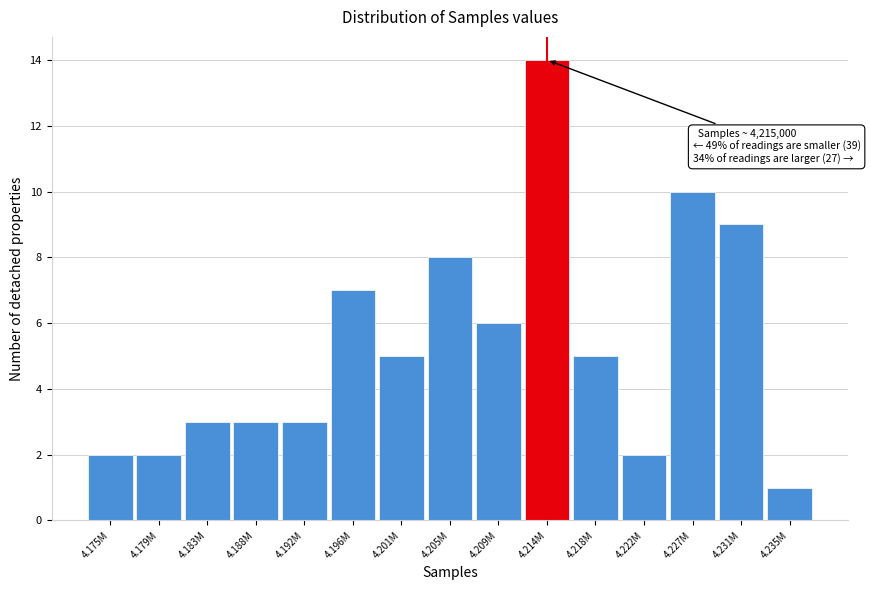

Reading right to left, what are all the values shown in this chart?

4.235M=1	4.231M=9	4.227M=10	4.222M=2	4.218M=5	4.214M=14	4.209M=6	4.205M=8	4.201M=5	4.196M=7	4.192M=3	4.188M=3	4.183M=3	4.179M=2	4.175M=2